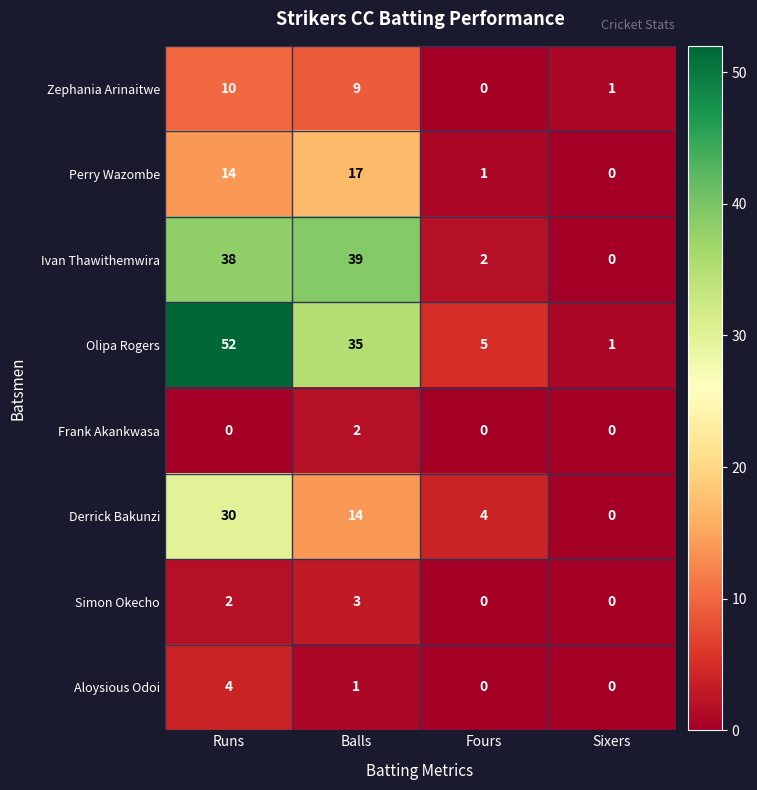

What is the difference between the Zephania Arinaitwe values at Balls and Fours?

9